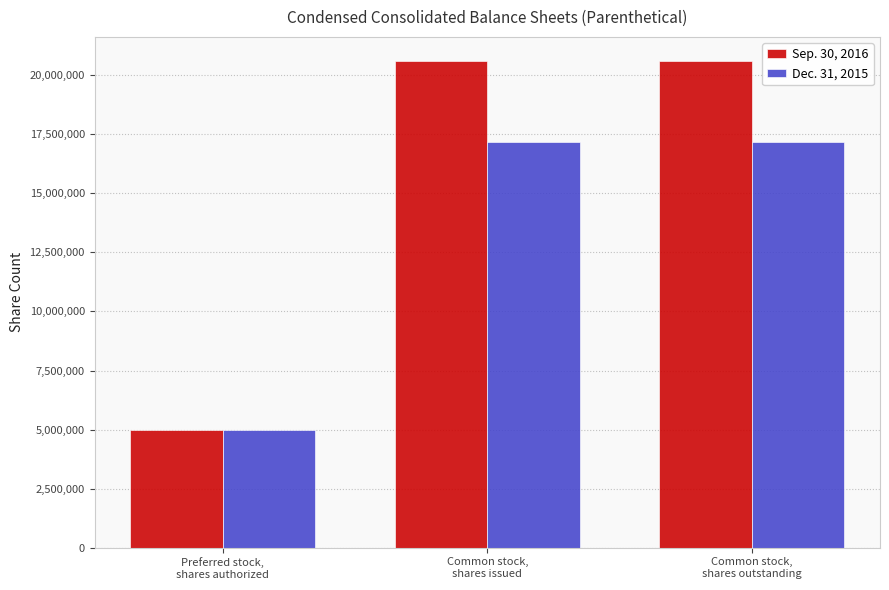

What is the label of the 3rd bar from the right?

Preferred stock,
shares authorized